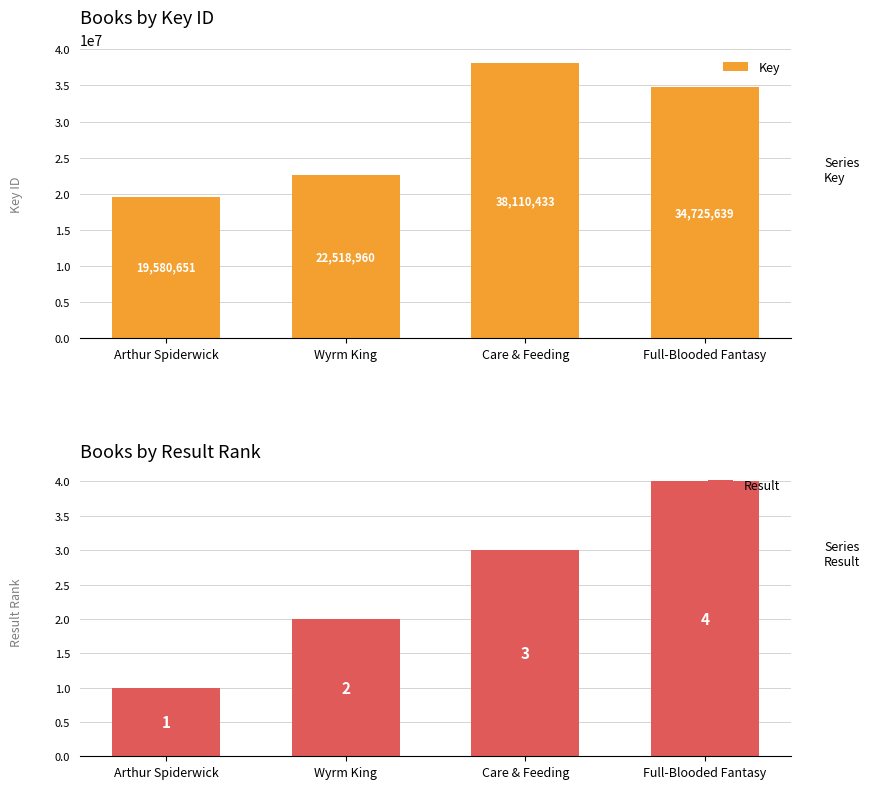

True or false: Key has a value of 62674961 at Care & Feeding.

False